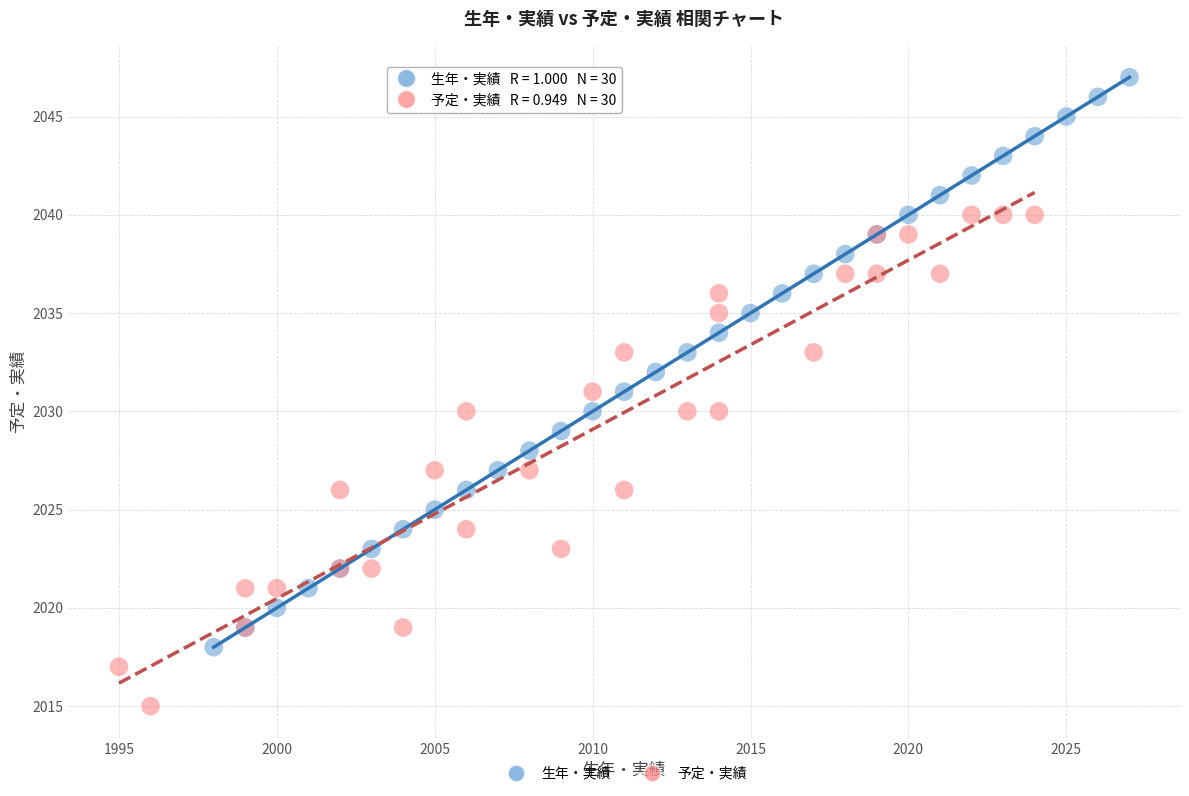

Which series contains the lowest Y value?

予定・実績